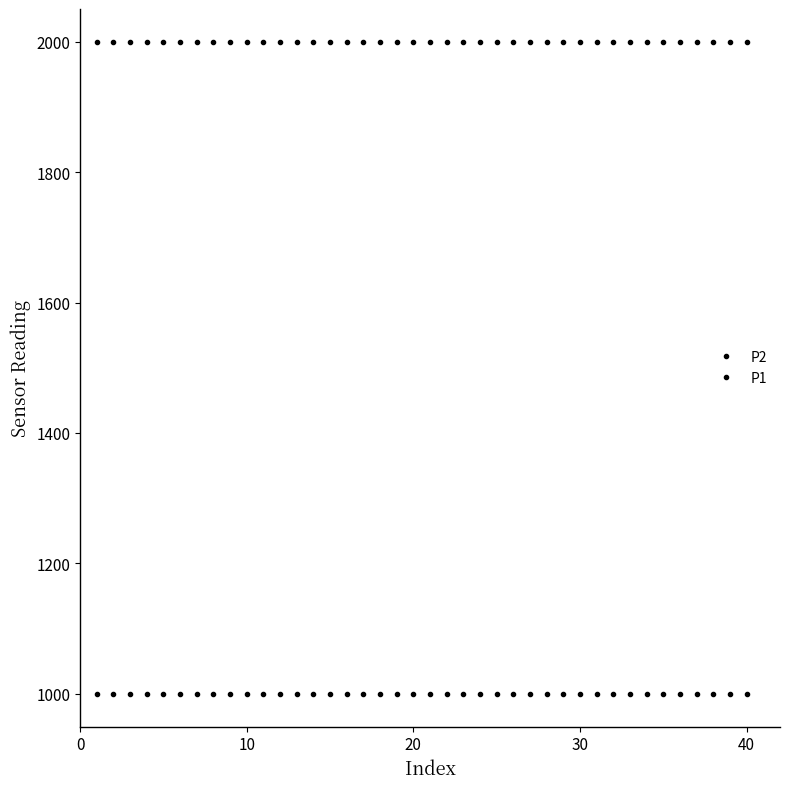

True or false: P1 has more than 2 interior local peaks.

False